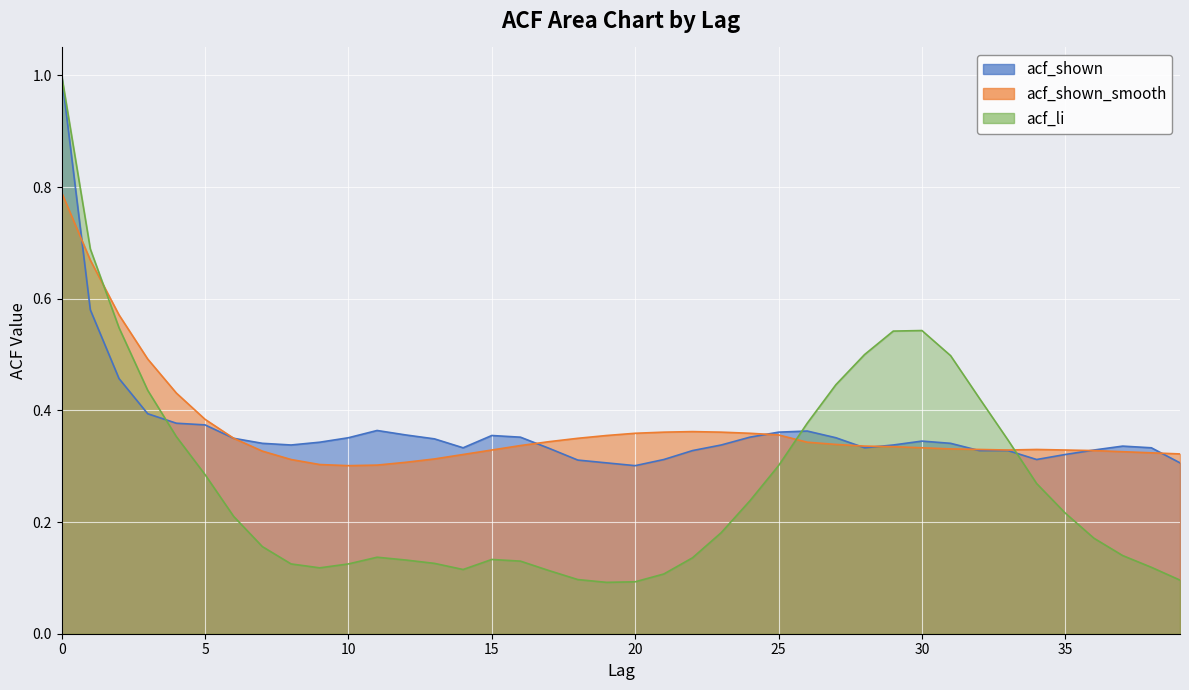

What is the difference between the second highest and second lowest values in the acf_li series?

0.6